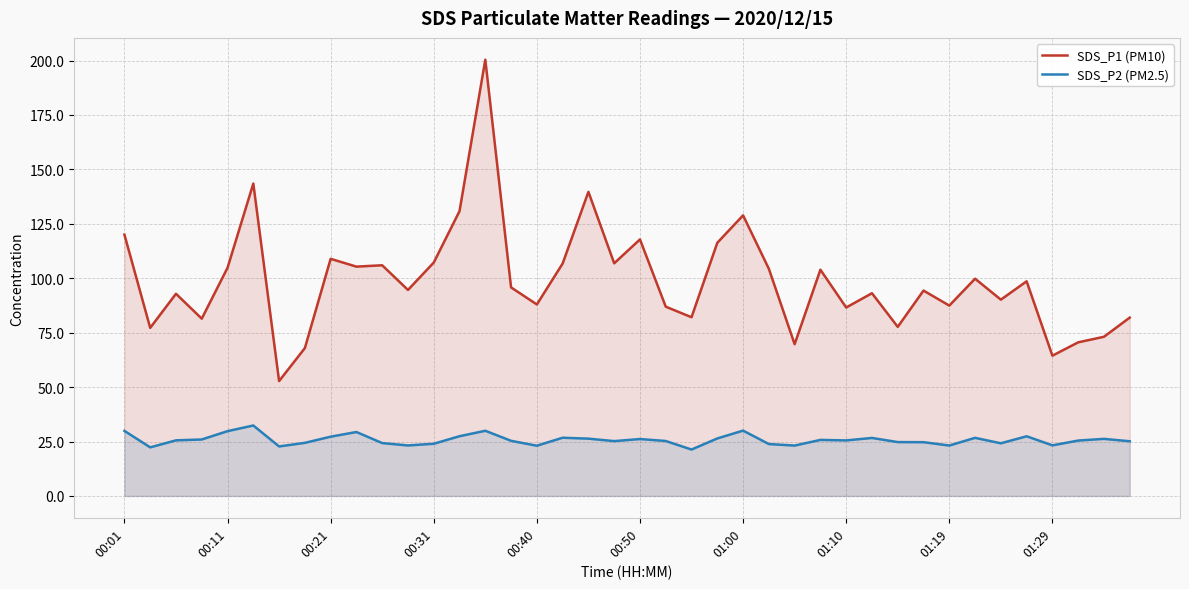

At which label does SDS_P1 (PM10) first exceed 95?

00:01